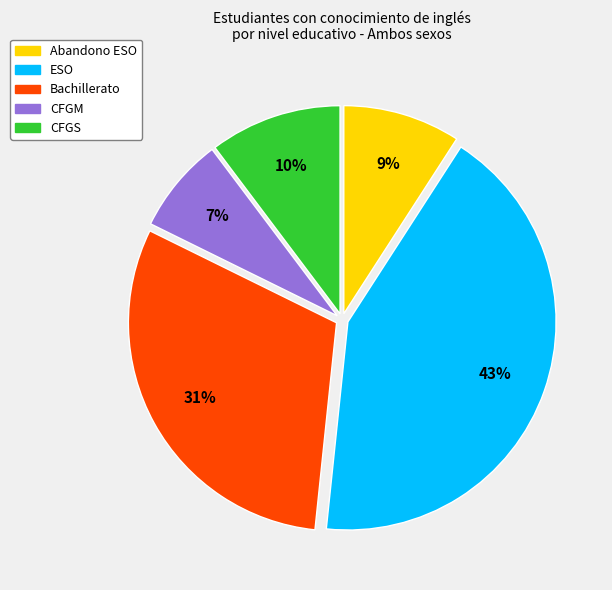

To the nearest percent, what portion does Abandono ESO represent?

9%